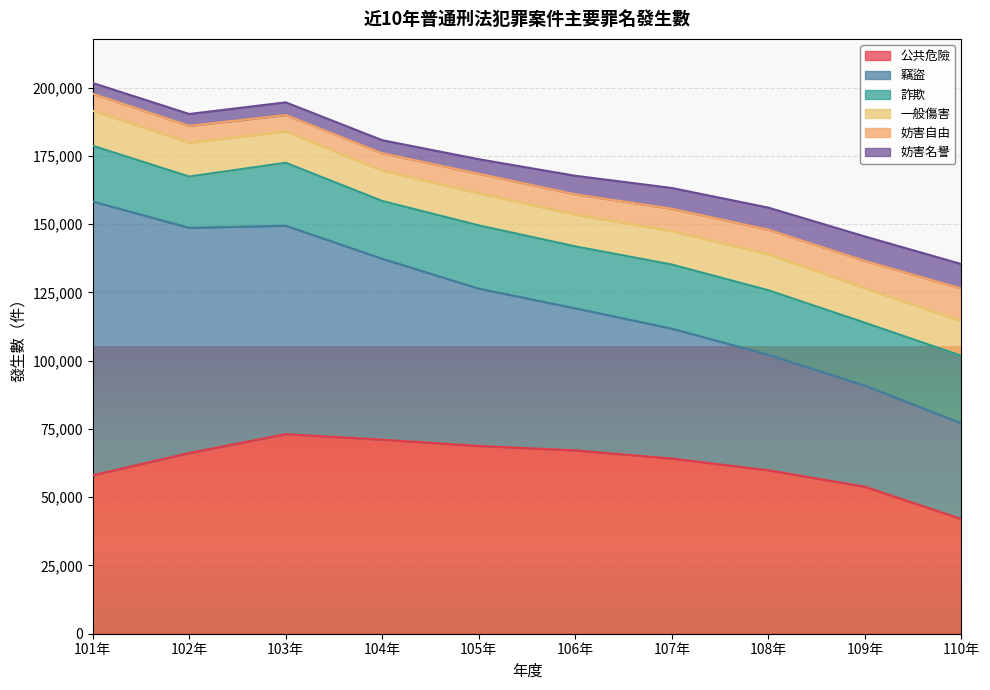

How many distinct data groups are displayed?

6